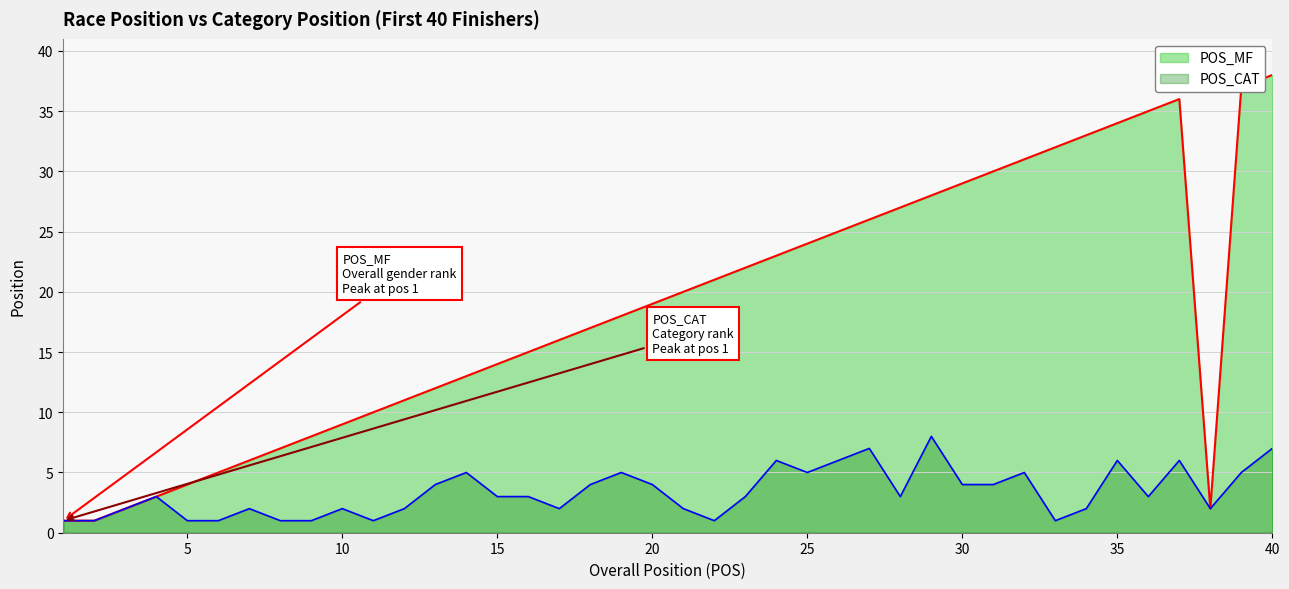

At which label does POS_CAT reach its peak?

29